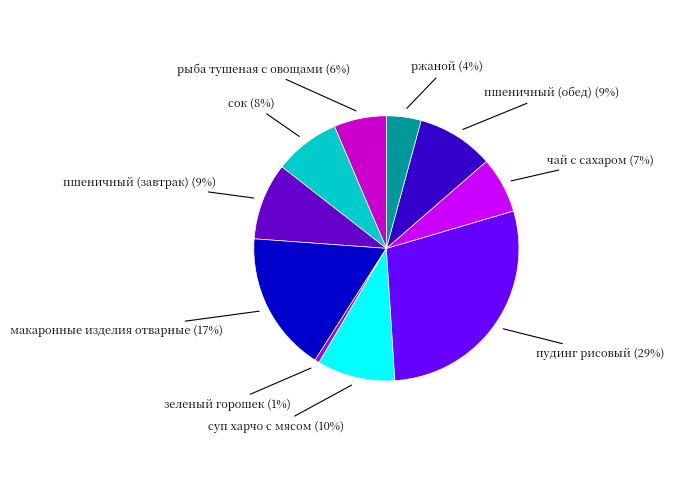

Which slice is the largest?

пудинг рисовый